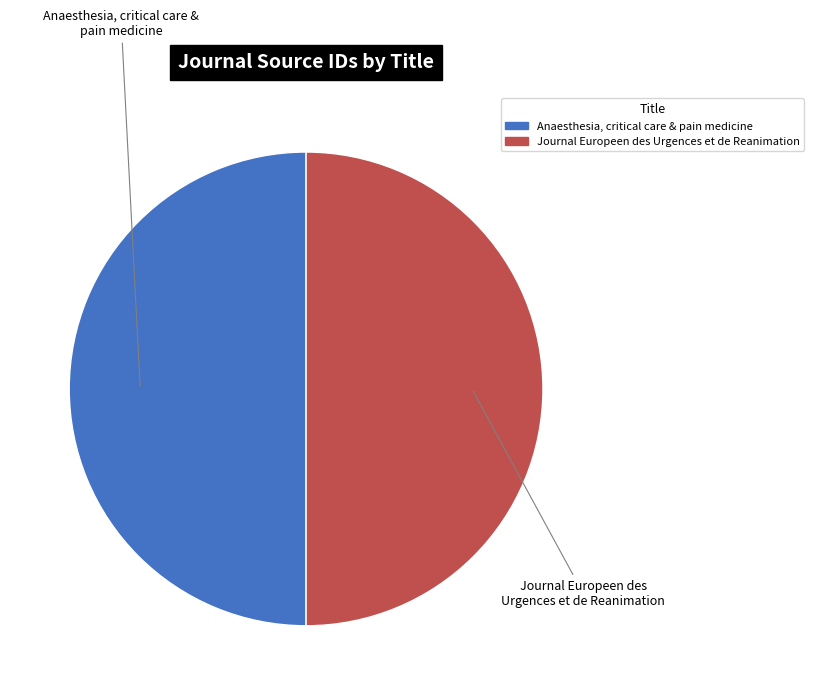

True or false: Anaesthesia, critical care & pain medicine accounts for 50% of the total.

True